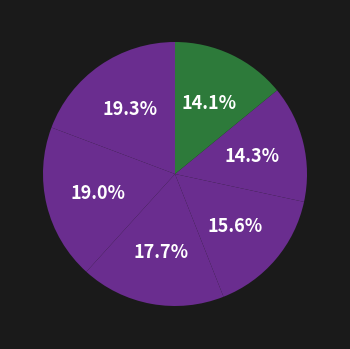

How many slices are in this pie chart?

6